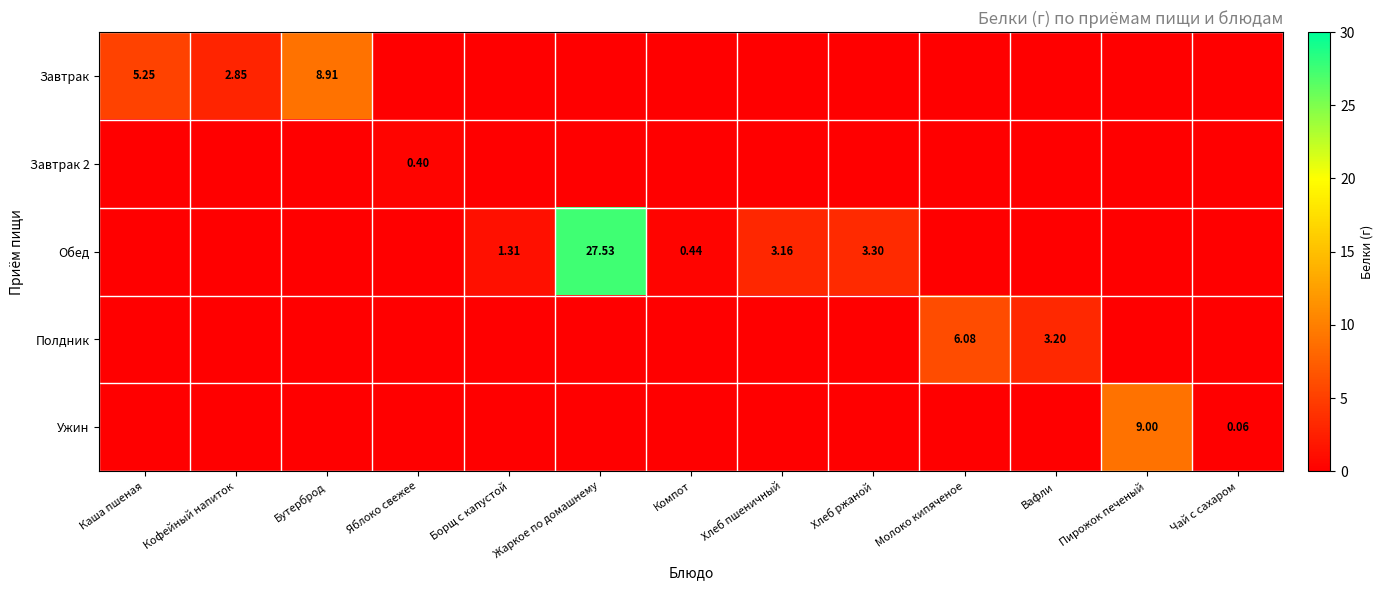

Which series changed the most between Борщ с капустой and Жаркое по домашнему?

Обед